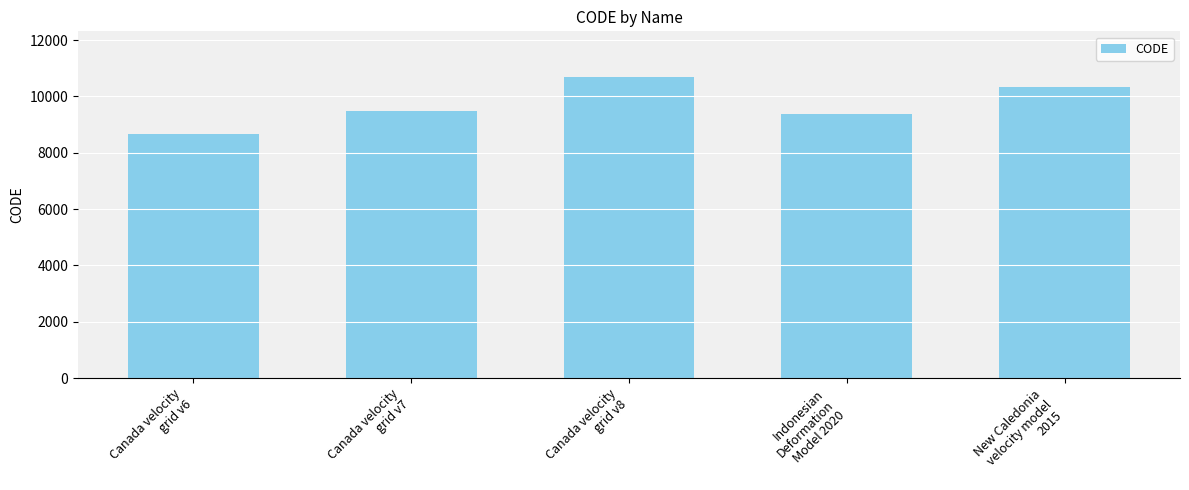

What is the difference between the maximum and minimum values?

2031